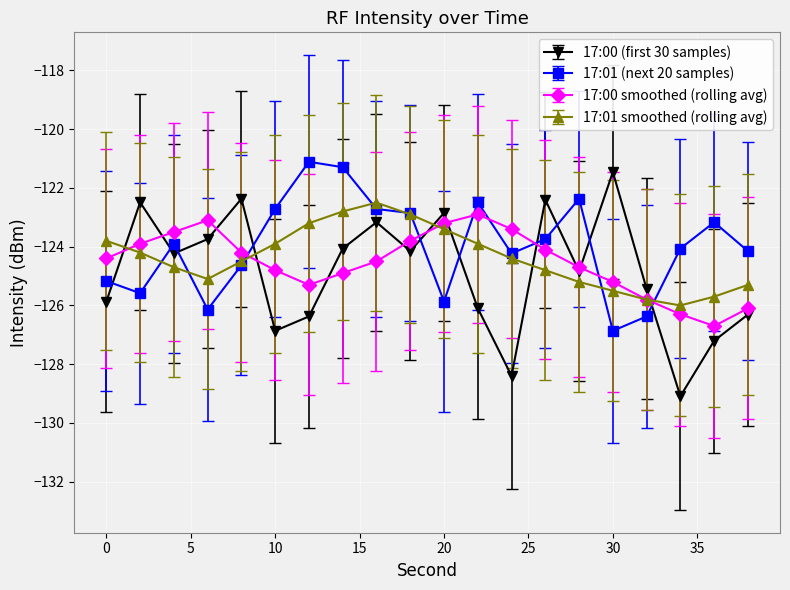

At how many categories does at least one series exceed -122?

3